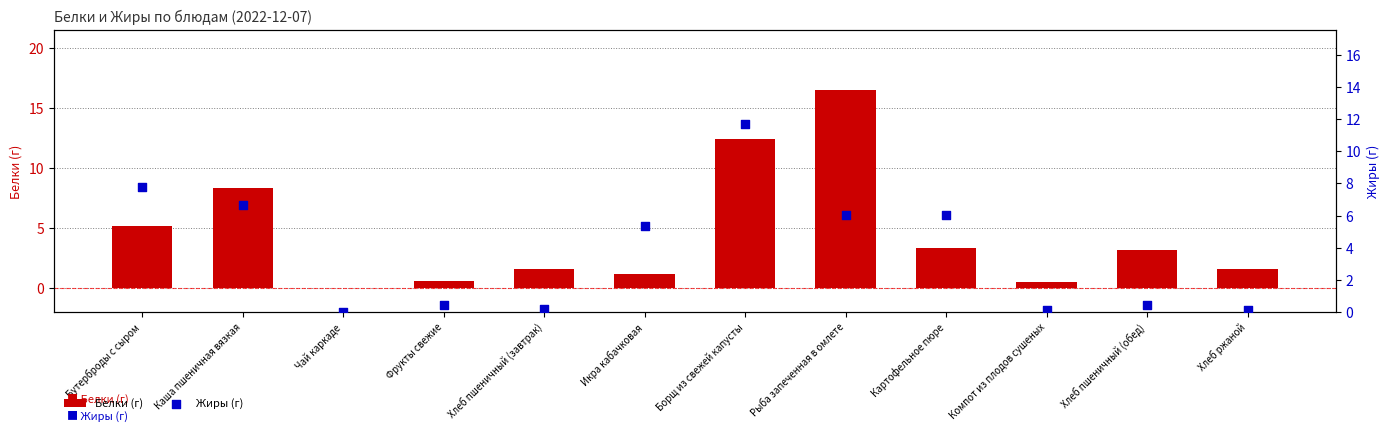

Which series has the largest Y range (max minus min)?

Белки (г)